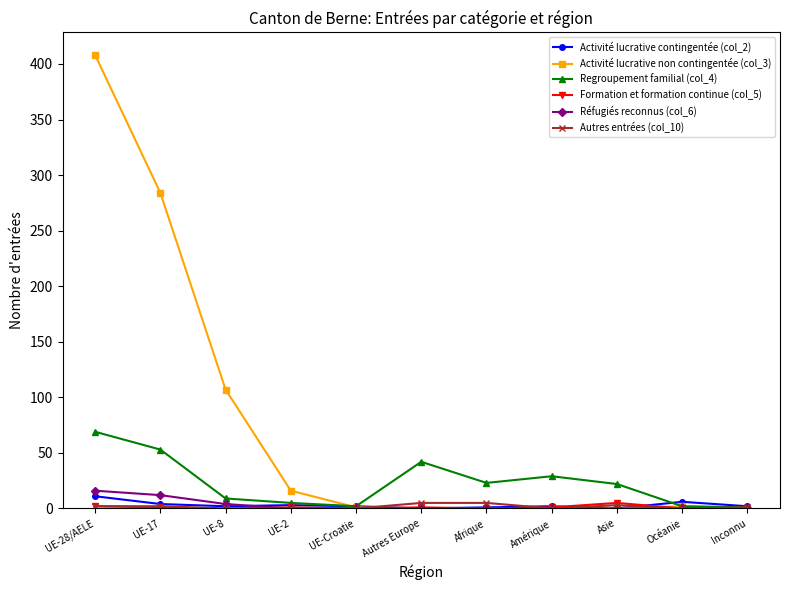

The value of Regroupement familial (col_4) at UE-8 is 9. True or false?

True